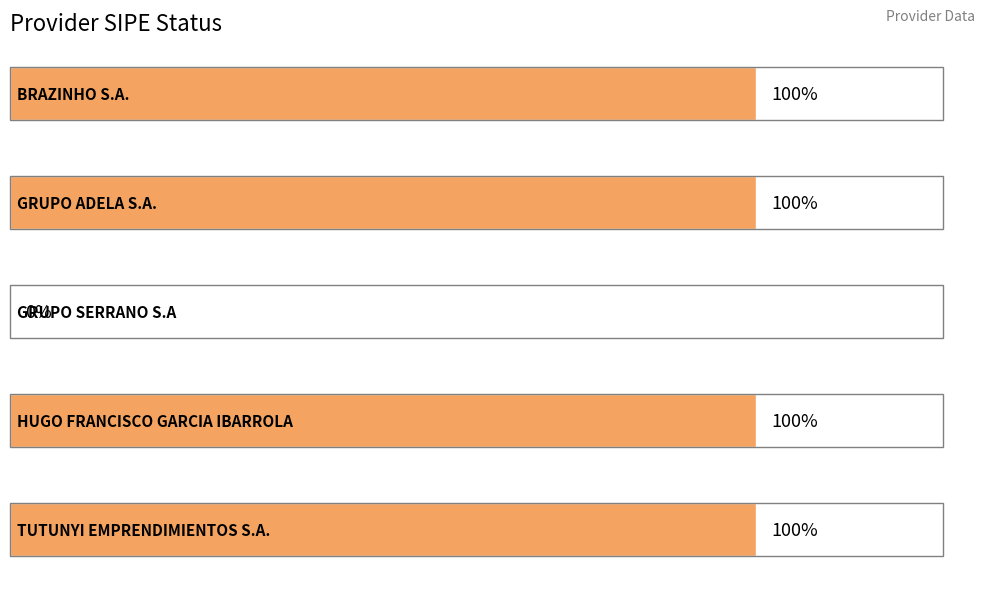

Which category has the highest value across all series?

BRAZINHO S.A.